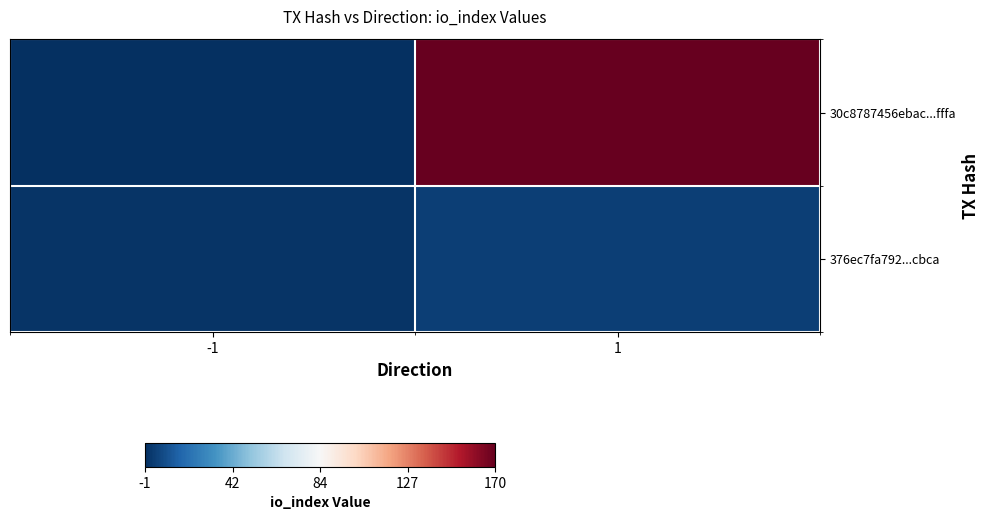

What is the minimum value shown in the chart?

-1